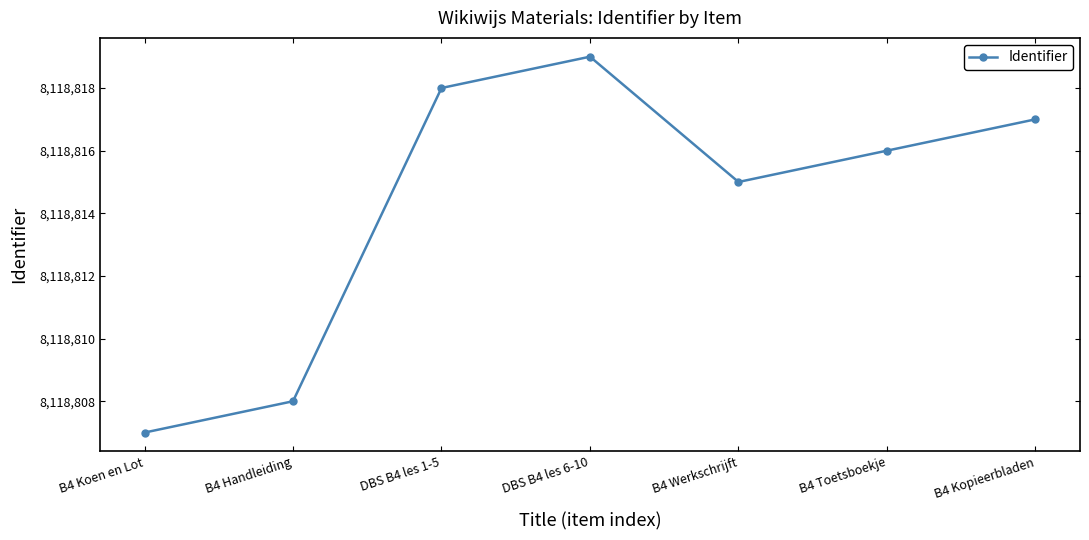

What value does the data have at B4 Koen en Lot?

8118807